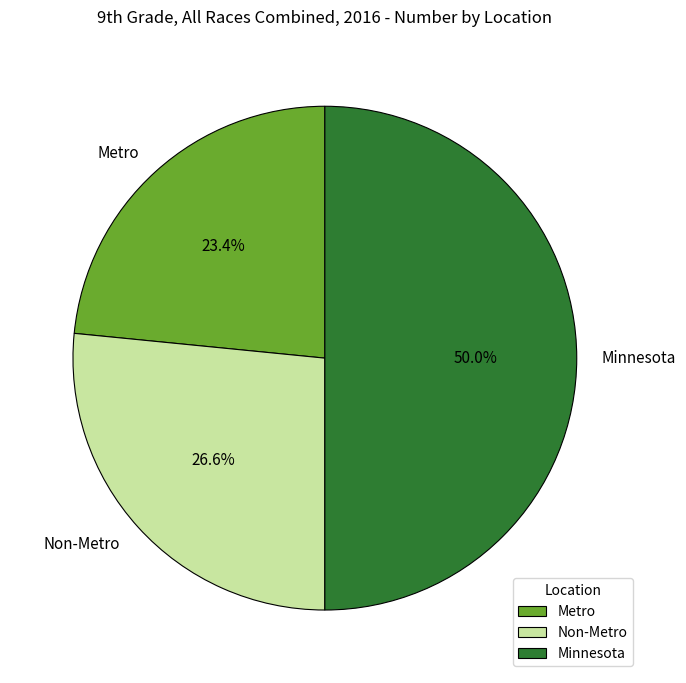

To the nearest percent, what percentage of the pie is Minnesota?

50%